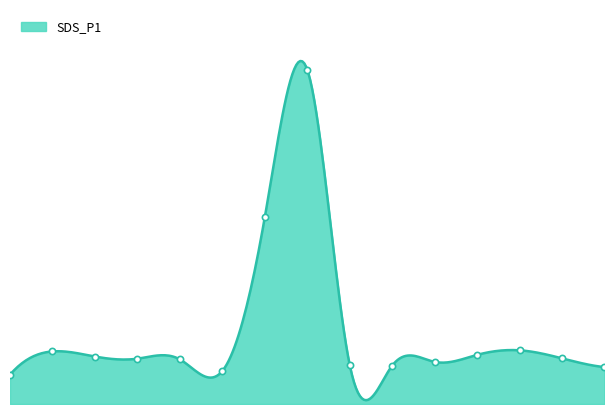

What is the ratio of the value at 02:14 to the value at 00:01?

1.1